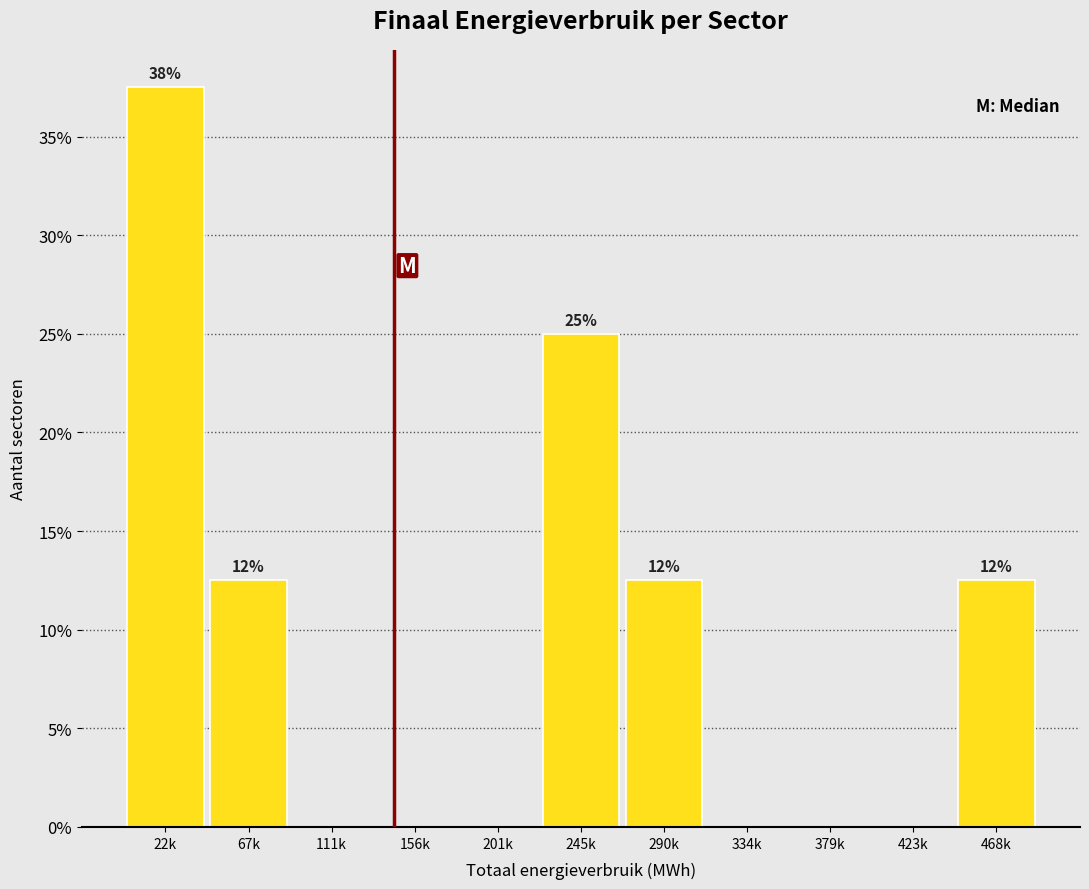

Reading right to left, transcribe all the data shown in this chart.

468k=12.5	423k=0.0	379k=0.0	334k=0.0	290k=12.5	245k=25.0	201k=0.0	156k=0.0	111k=0.0	67k=12.5	22k=37.5